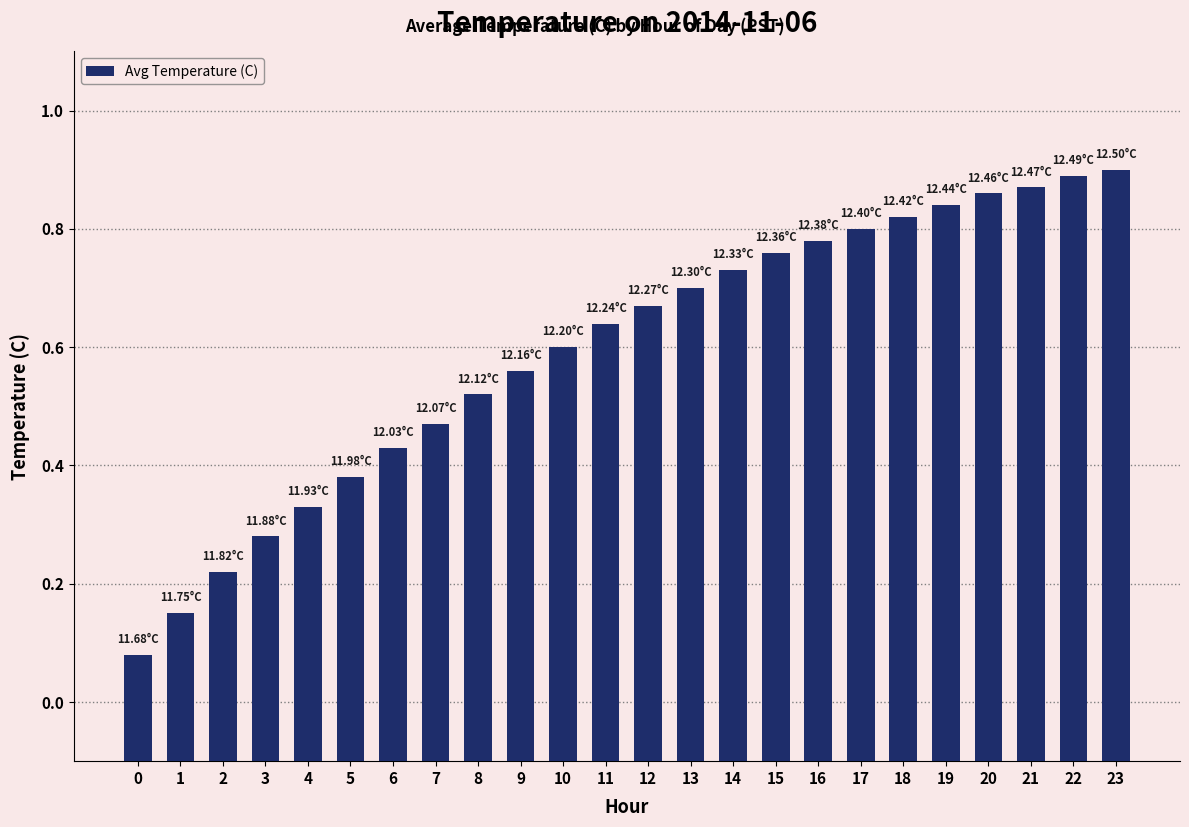

Reading left to right, list all the values displayed in this chart.

0=11.7	1=11.8	2=11.8	3=11.9	4=11.9	5=12.0	6=12.0	7=12.1	8=12.1	9=12.2	10=12.2	11=12.2	12=12.3	13=12.3	14=12.3	15=12.4	16=12.4	17=12.4	18=12.4	19=12.4	20=12.5	21=12.5	22=12.5	23=12.5